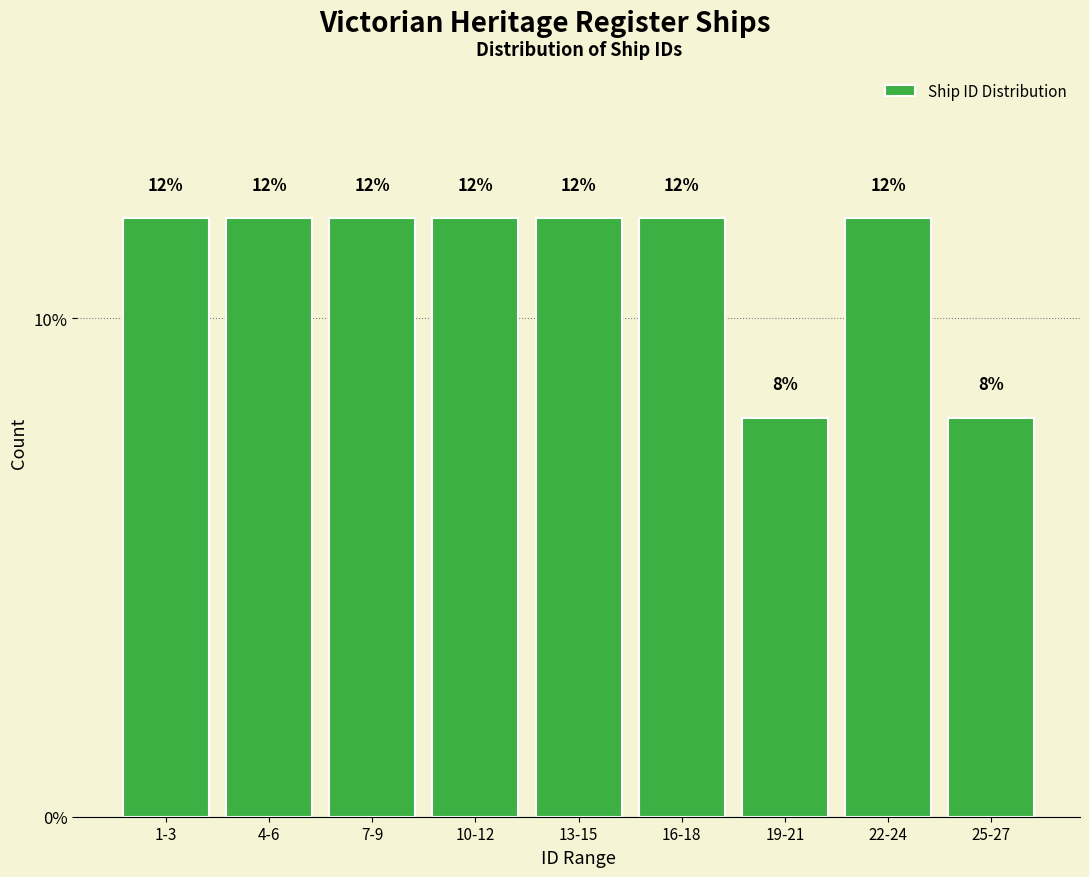

Reading left to right, transcribe all the data shown in this chart.

12	12	12	12	12	12	8	12	8